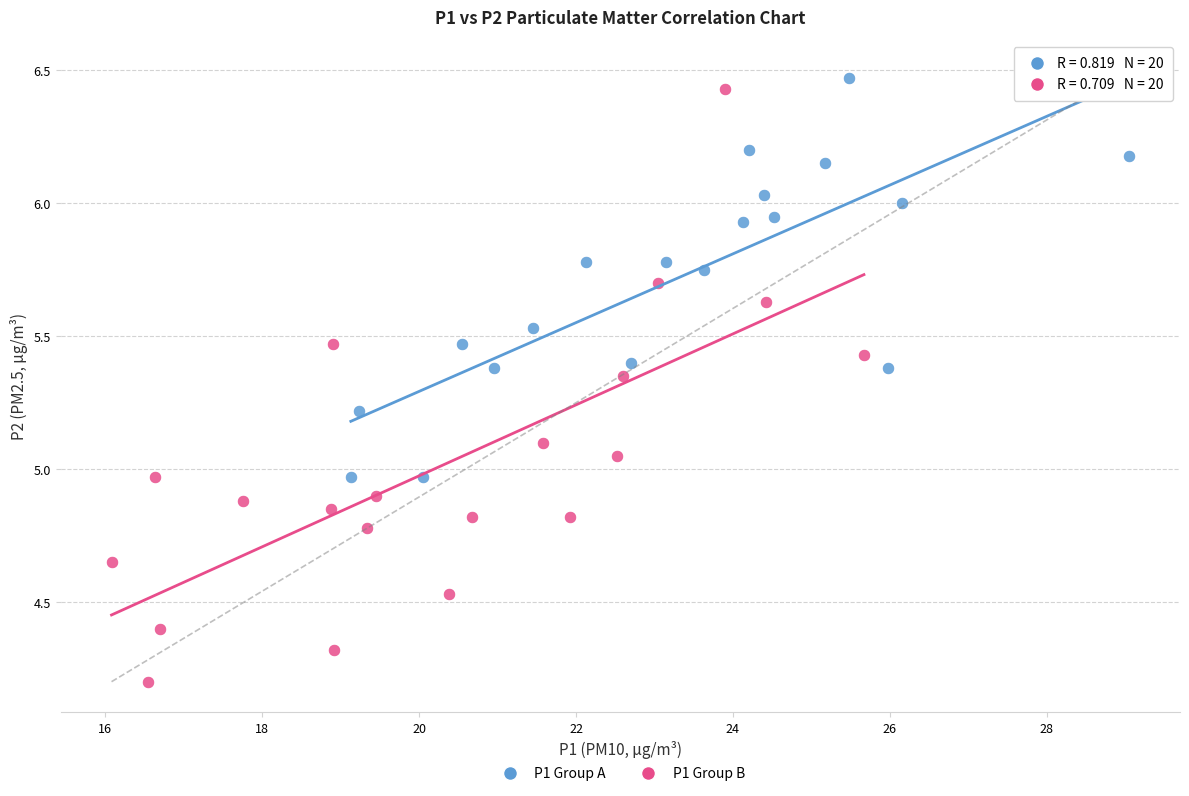

Which series has the largest Y range (max minus min)?

P1 Group B